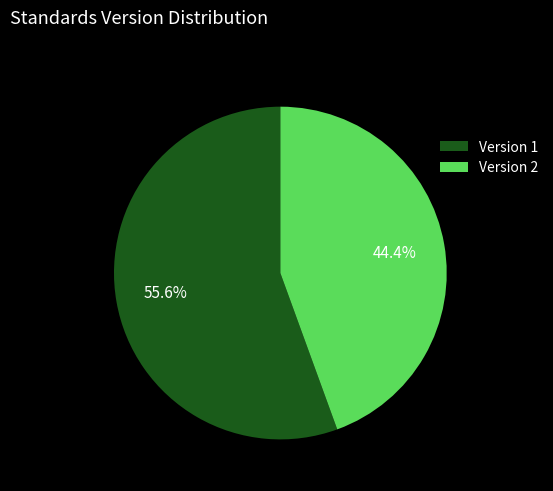

Does any single category account for the majority?

Yes